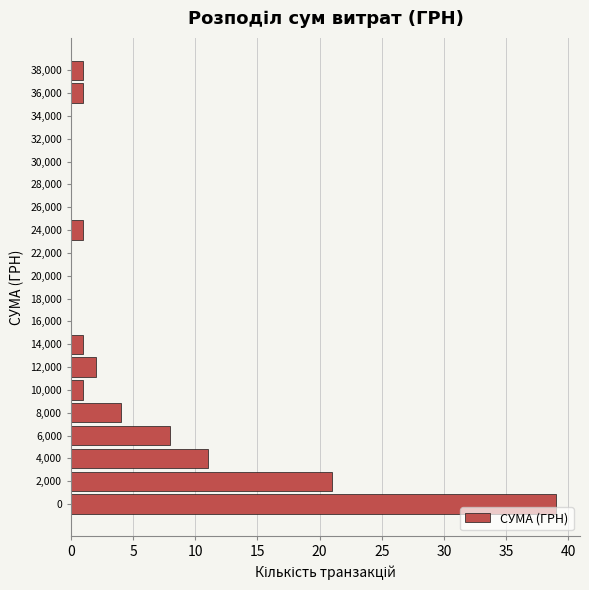

Reading bottom to top, what are all the values shown in this chart?

0=39	2,000=21	4,000=11	6,000=8	8,000=4	10,000=1	12,000=2	14,000=1	16,000=0	18,000=0	20,000=0	22,000=0	24,000=1	26,000=0	28,000=0	30,000=0	32,000=0	34,000=0	36,000=1	38,000=1